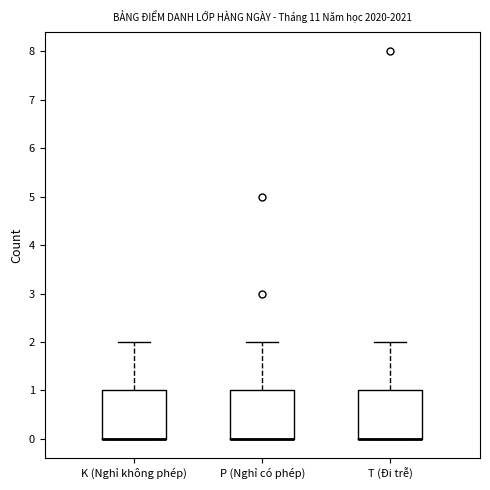

Reading left to right, transcribe this box plot: for each box, give where its median line is, the range the box spans, and where its two whiskers end, as read against the y-axis. The values are not printed on the chart, so give them approximately, as read against the axis.

K (Nghỉ không phép): median 0 (drawn on the box's lower edge), box 0 to 1, whiskers 0 to 2
P (Nghỉ có phép): median 0 (drawn on the box's lower edge), box 0 to 1, whiskers 0 to 2
T (Đi trễ): median 0 (drawn on the box's lower edge), box 0 to 1, whiskers 0 to 2